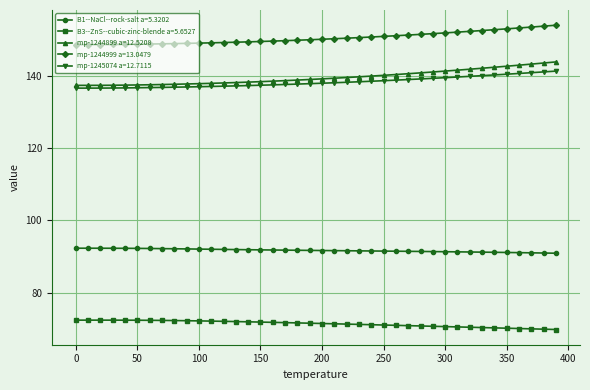

True or false: B3--ZnS--cubic-zinc-blende a=5.6527 and mp-1244899 a=12.5208 cross at least once.

False